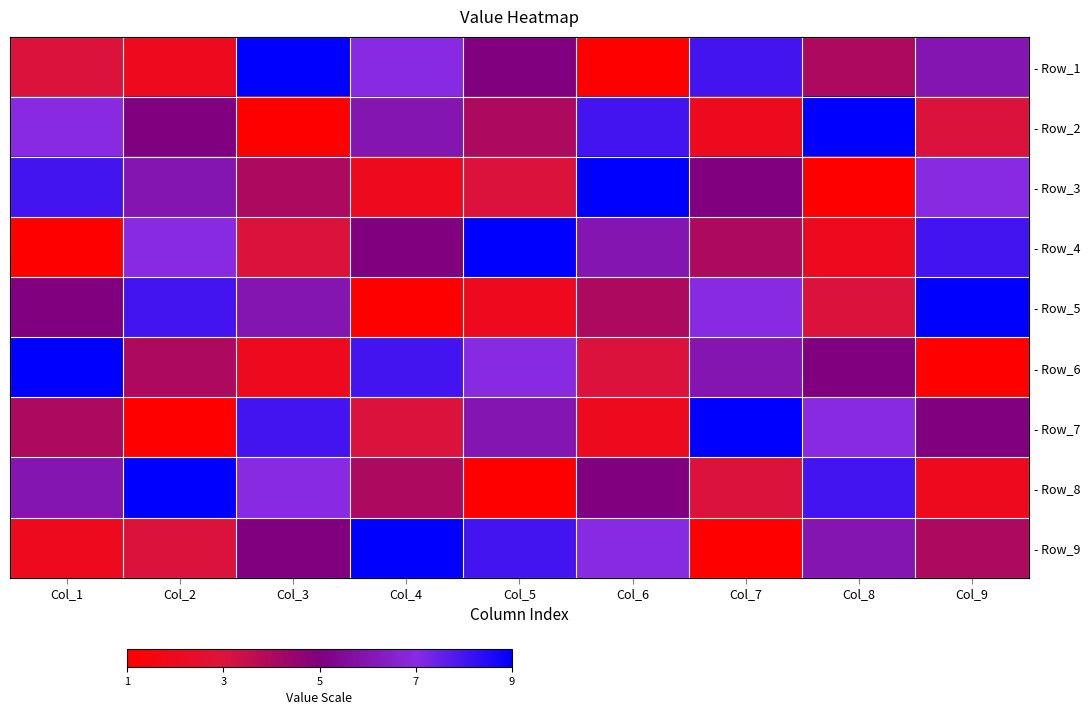

What is the average value of the - Row_4 series?

5